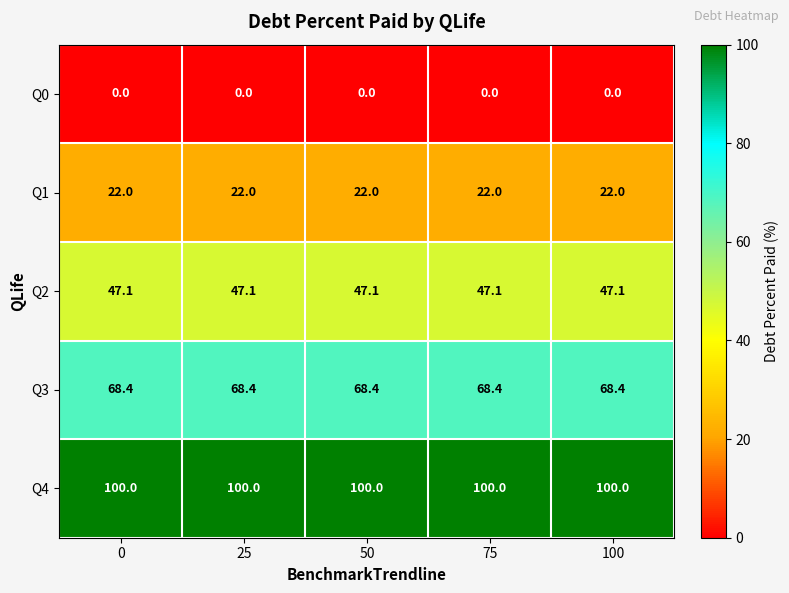

What is the spread (max minus min) of values at 0?

100.0